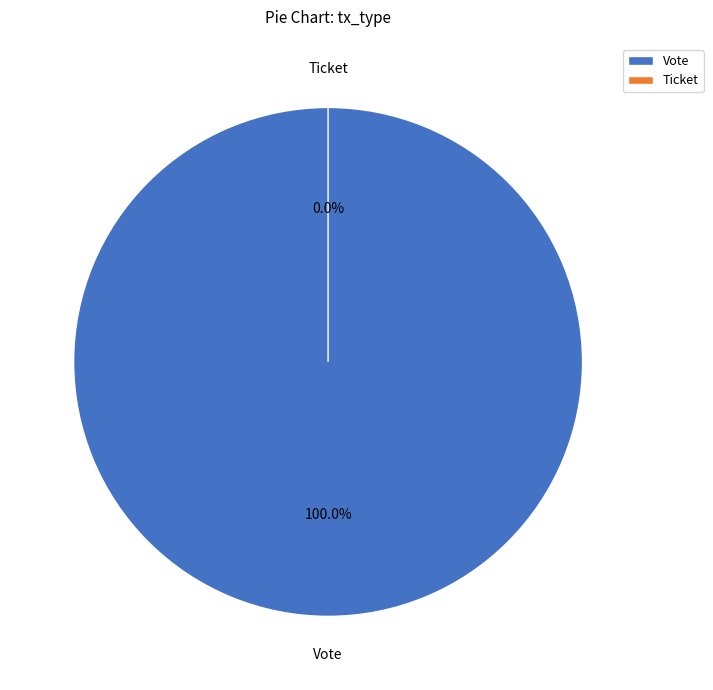

To the nearest percent, what percentage of the pie is Vote?

100%